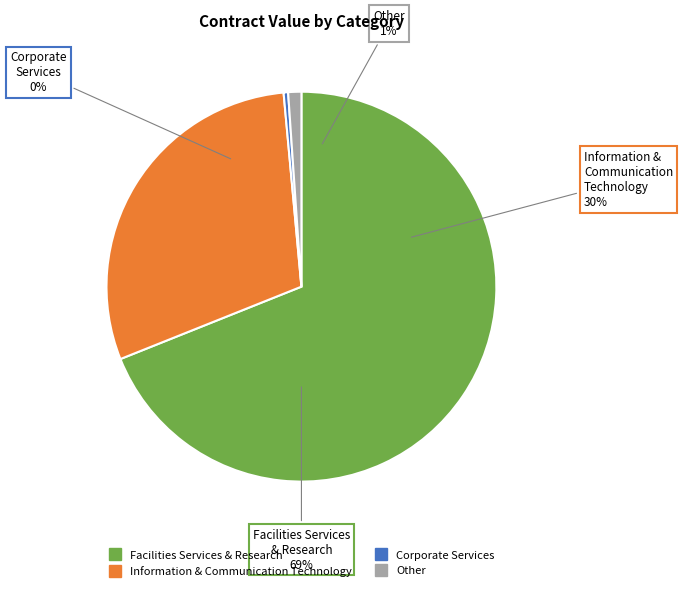

Rank the categories by value from lowest to highest.

Corporate Services, Other, Information & Communication Technology, Facilities Services & Research